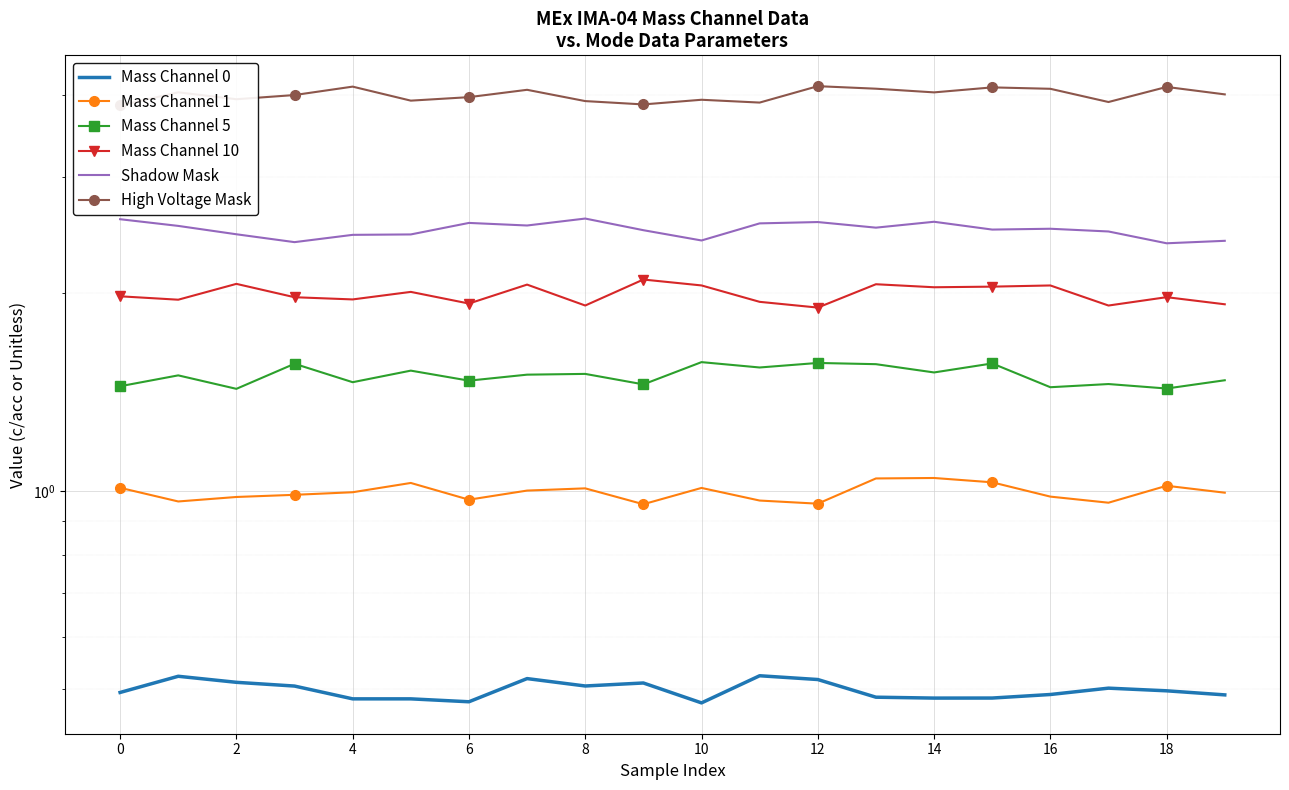

Is it true that Mass Channel 10 equals 3.0 at 18?

False